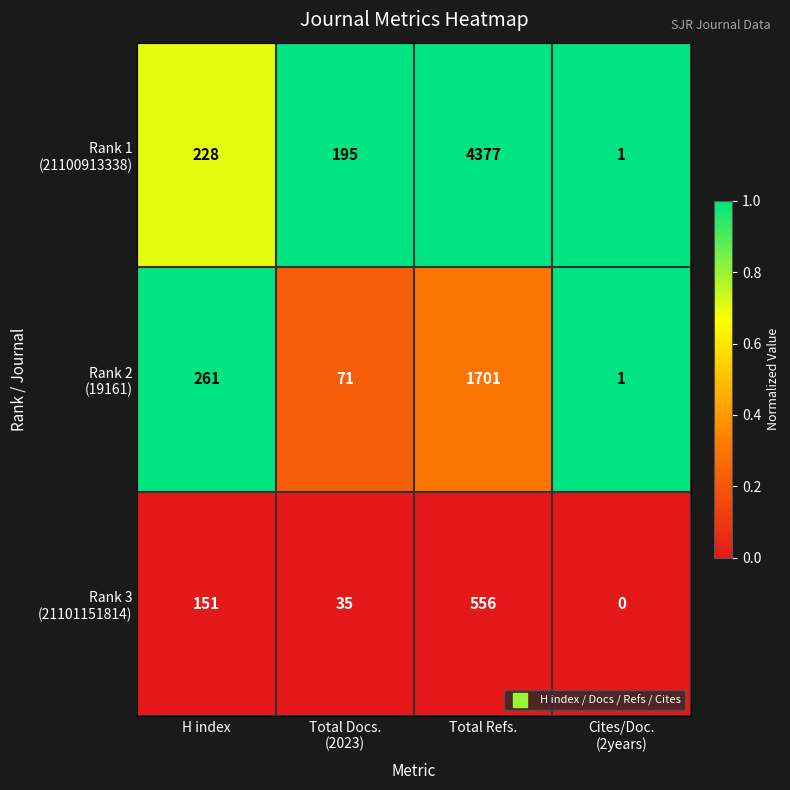

What is the spread (max minus min) of values at H index?

110